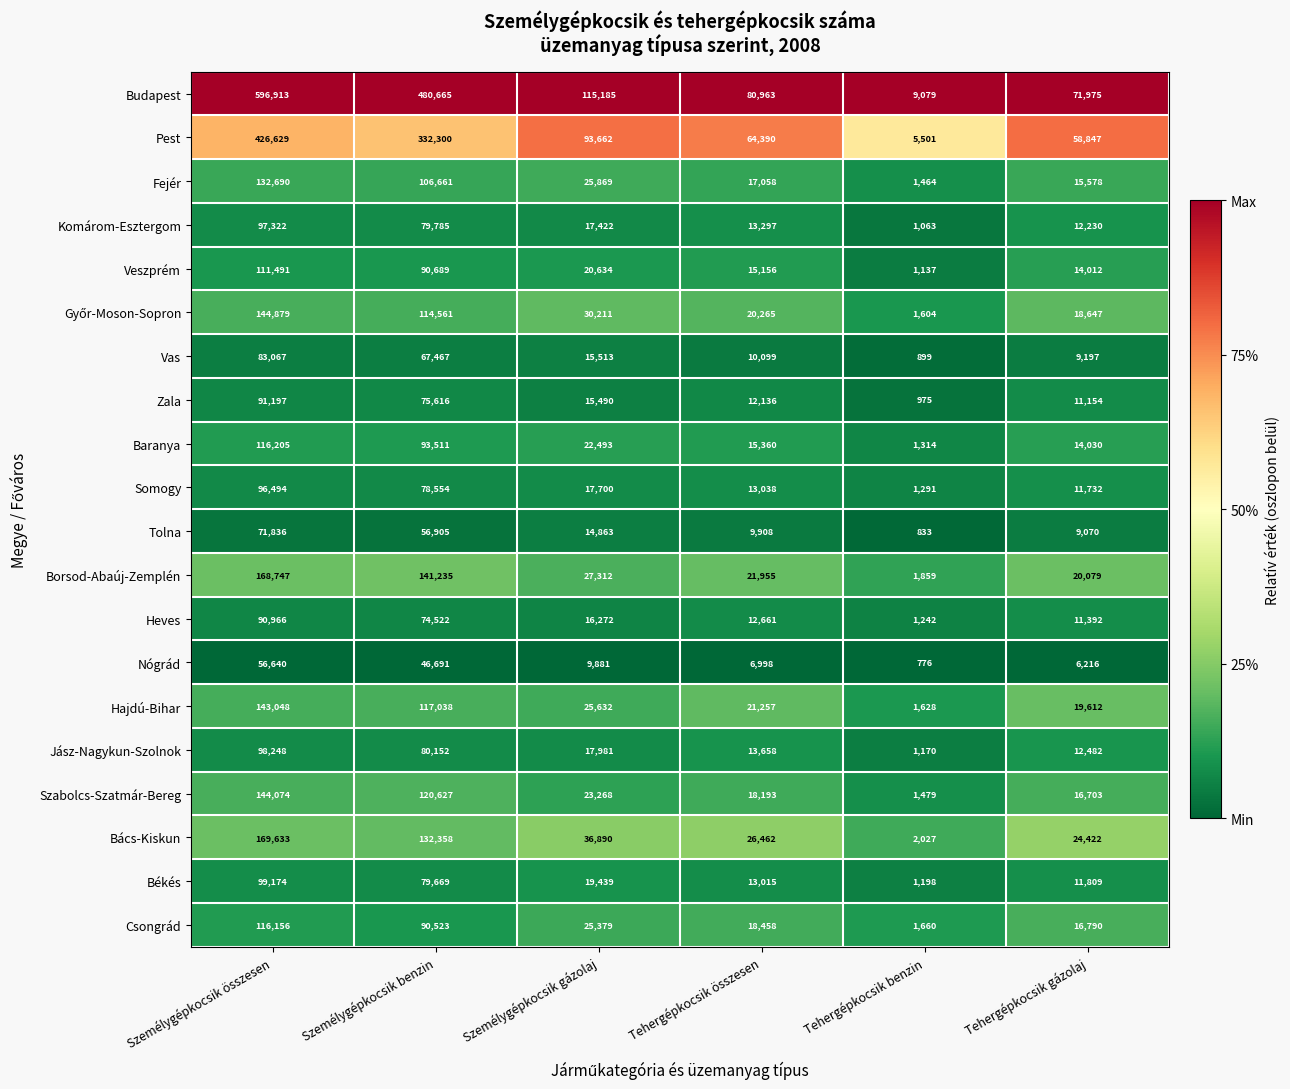

List the labels in order of Baranya value, largest first.

Személygépkocsik összesen, Személygépkocsik benzin, Személygépkocsik gázolaj, Tehergépkocsik összesen, Tehergépkocsik gázolaj, Tehergépkocsik benzin